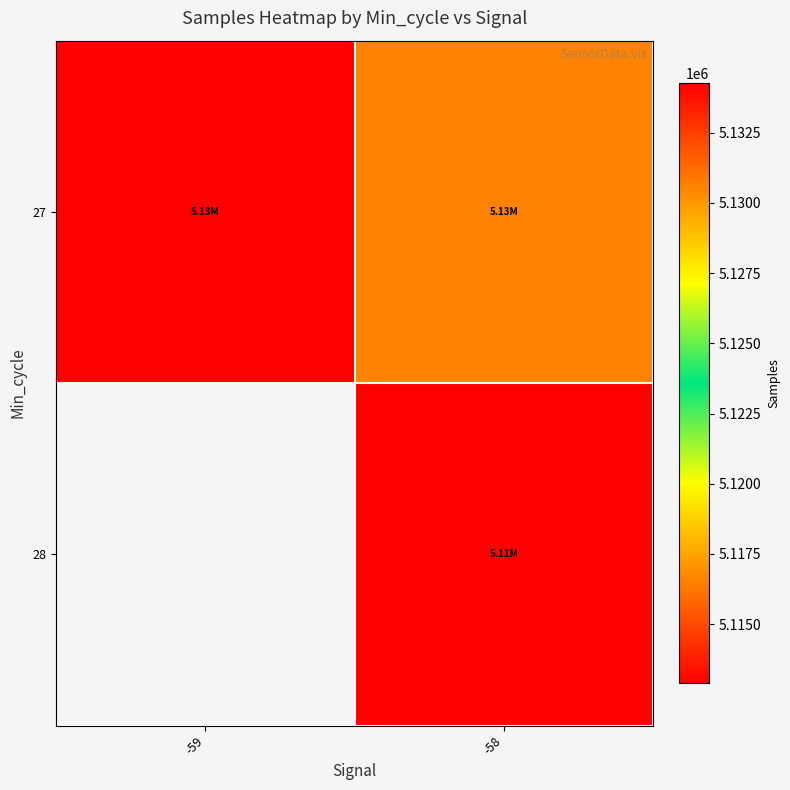

How many distinct data groups are displayed?

2